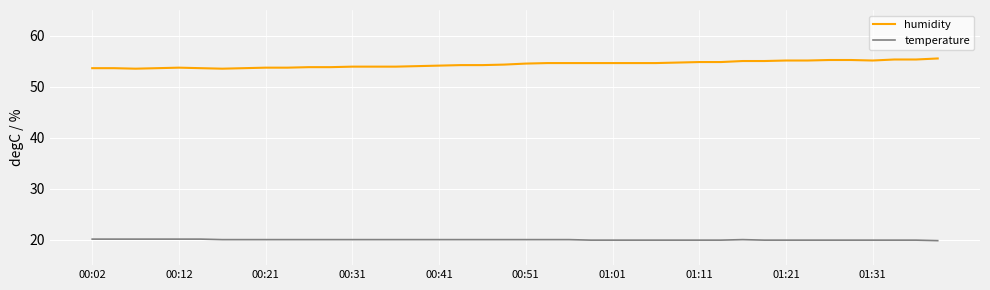

List the series in order of their overall mean, lowest first.

temperature, humidity